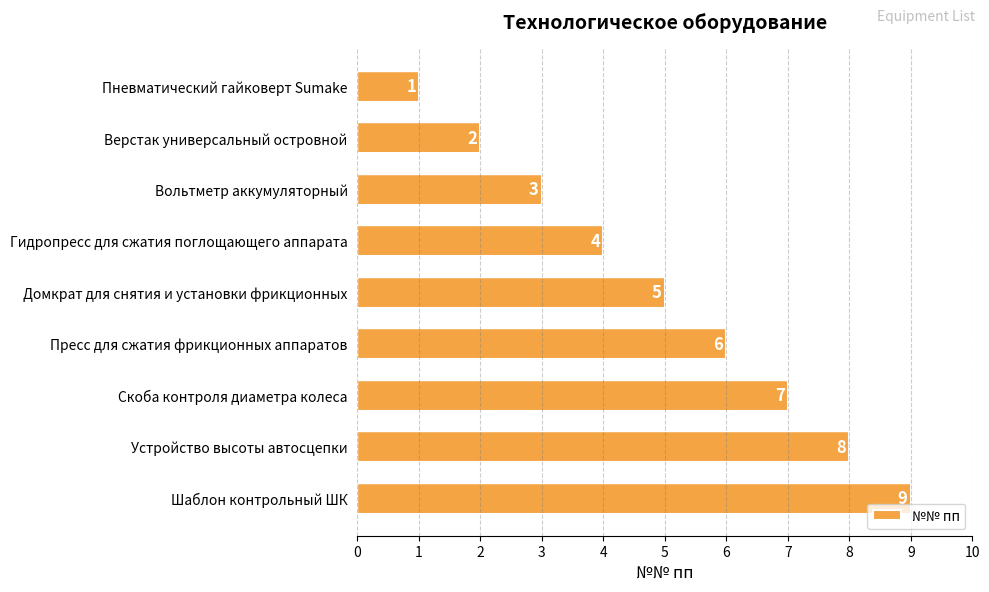

What is the ratio of the value at Шаблон контрольный ШК to the value at Пневматический гайковерт Sumake?

9.0